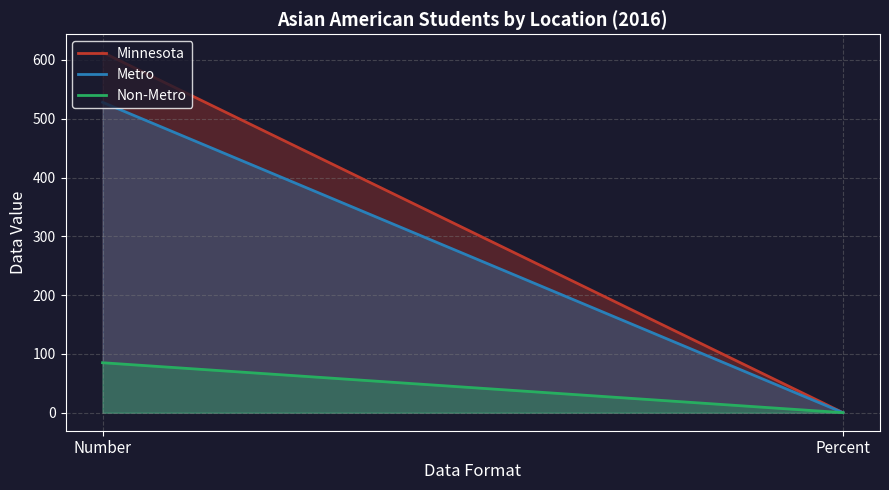

Reading left to right, list all the values displayed in this chart.

Minnesota: 613.0	0.1
Metro: 528.0	0.1
Non-Metro: 85.0	0.1